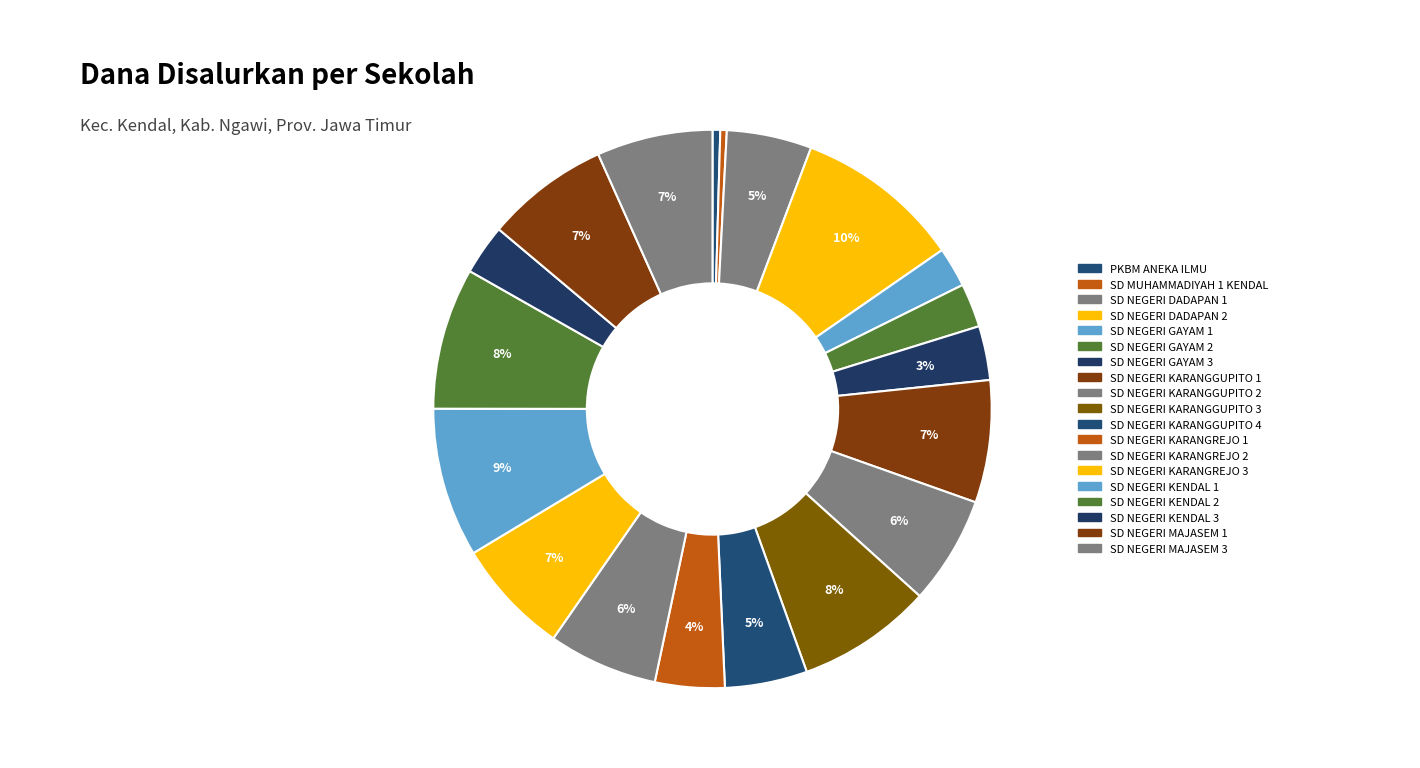

Count the number of slices in the pie.

19